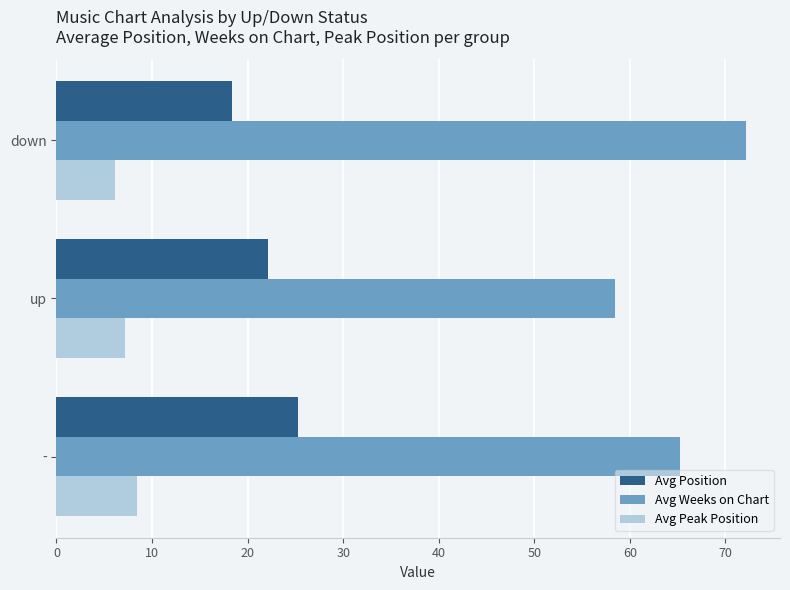

What is the difference between the maximum and minimum values in the Avg Position series?

6.9